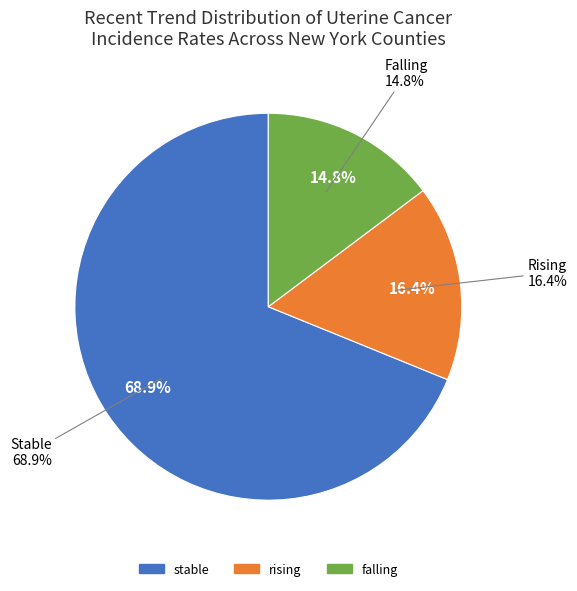

What is the largest slice in the pie chart?

stable